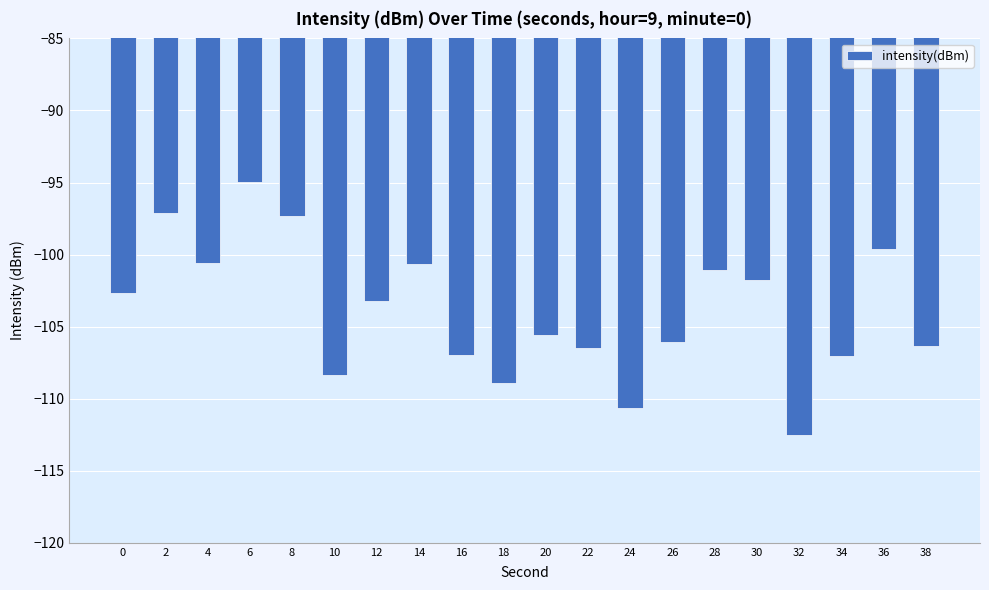

True or false: the data shows -97.1 at 2.

True